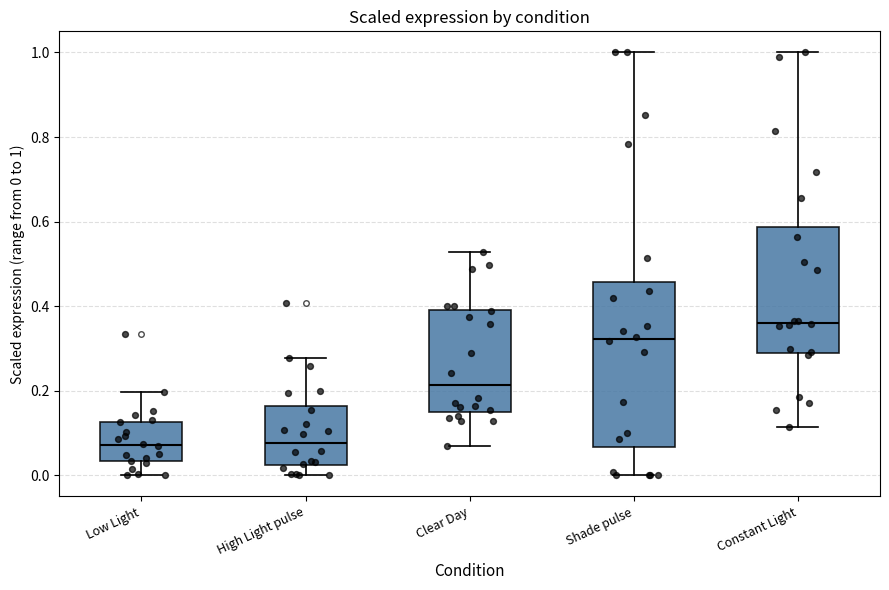

Reading left to right, read every box against the y-axis: the position of its median line, the range the box covers, and the ends of its whiskers. The values are not printed on the chart, so give them approximately, as read against the axis.

Low Light: median 0.08, box 0.04 to 0.12, whiskers 0.00 to 0.20
High Light pulse: median 0.08, box 0.02 to 0.16, whiskers 0.00 to 0.28
Clear Day: median 0.22, box 0.16 to 0.40, whiskers 0.06 to 0.52
Shade pulse: median 0.32, box 0.06 to 0.46, whiskers 0.00 to 1.00
Constant Light: median 0.36, box 0.28 to 0.58, whiskers 0.12 to 1.00